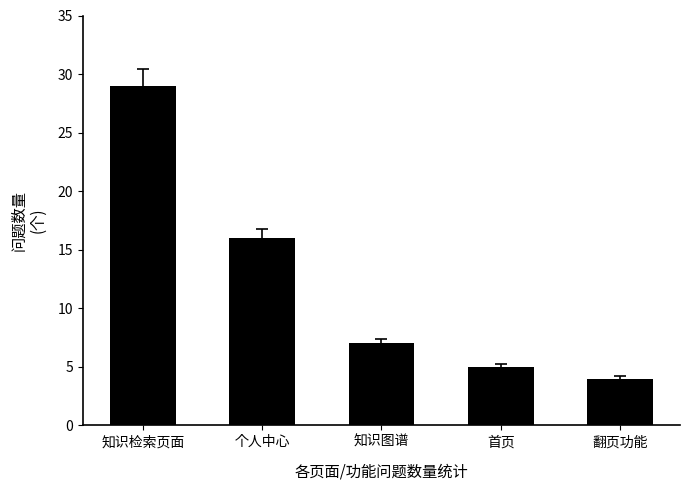

Are the bars grouped side by side (vs. stacked)?

No